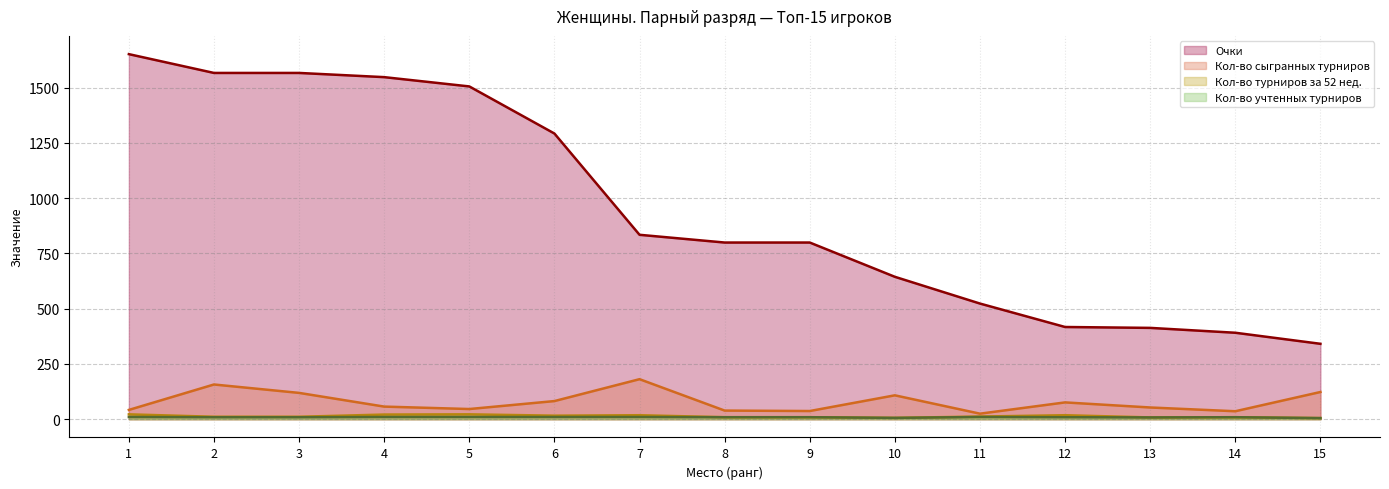

What is the sum of all Кол-во учтенных турниров values?

133